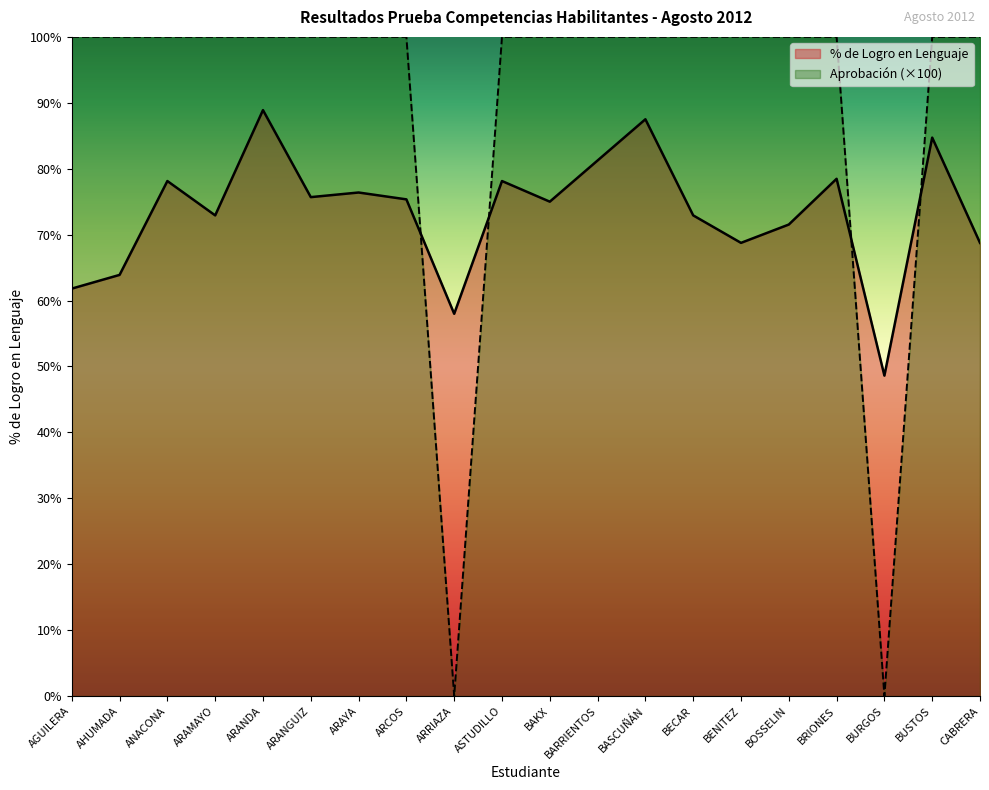

Where is the first local minimum for % de Logro en Lenguaje?

ARAMAYO